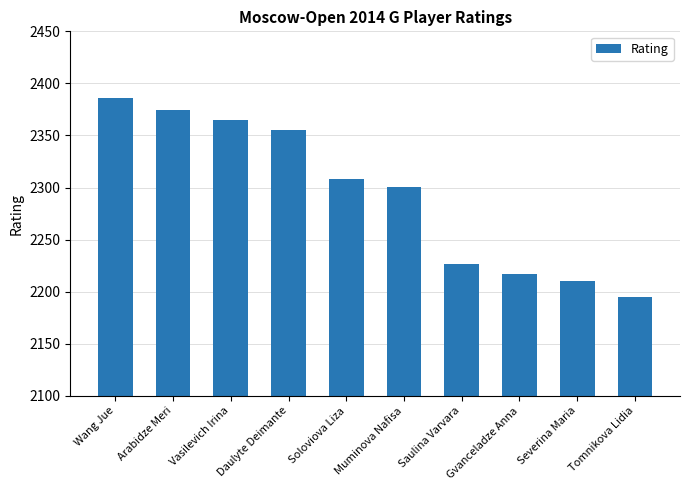

What is the average value?

2294